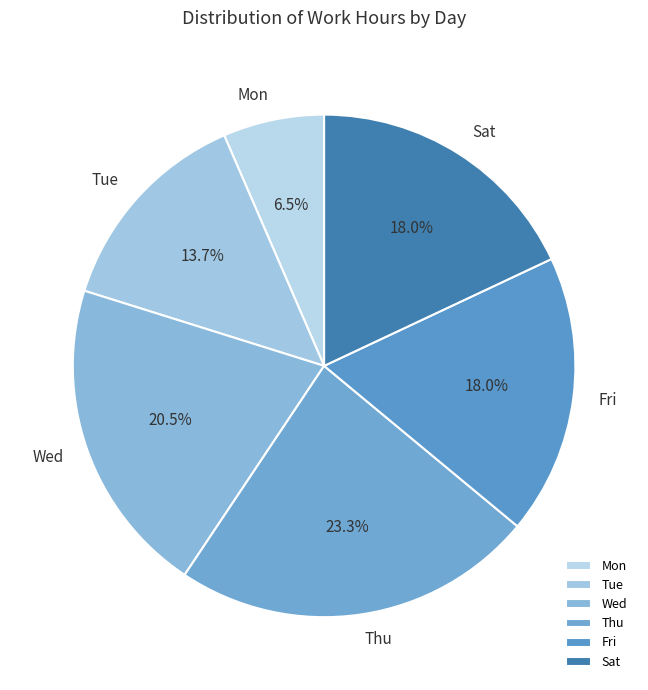

Between Tue and Thu, which is larger?

Thu